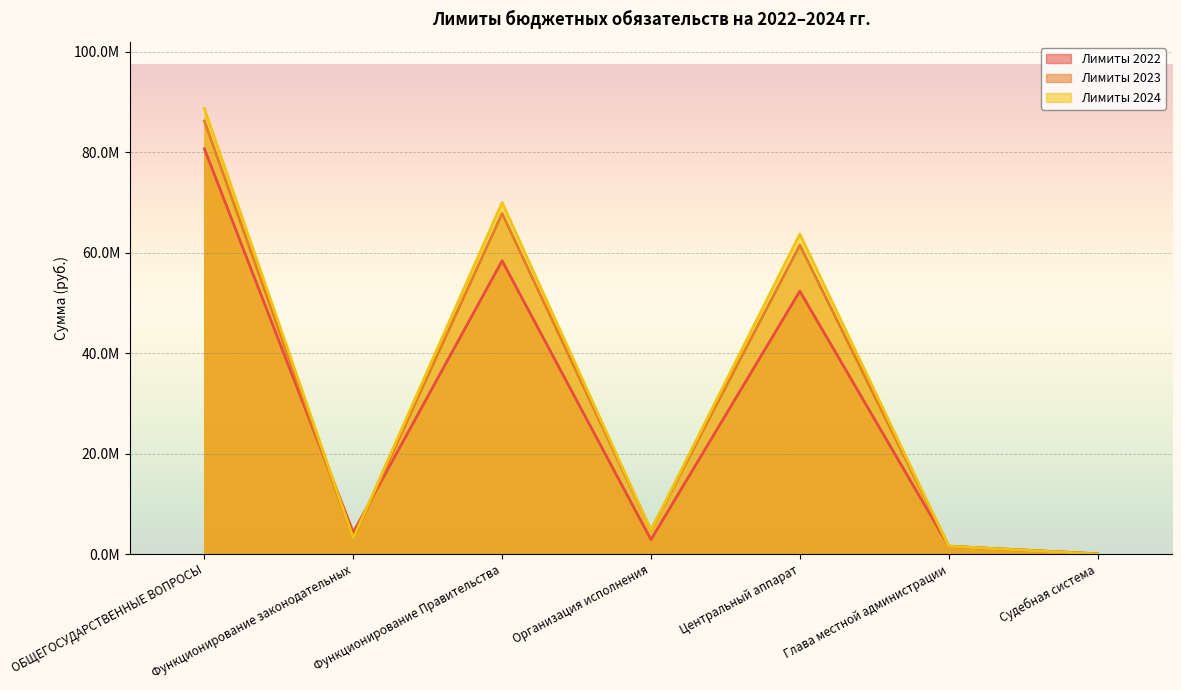

What is the average value of the Лимиты 2023 series?

32126886.3